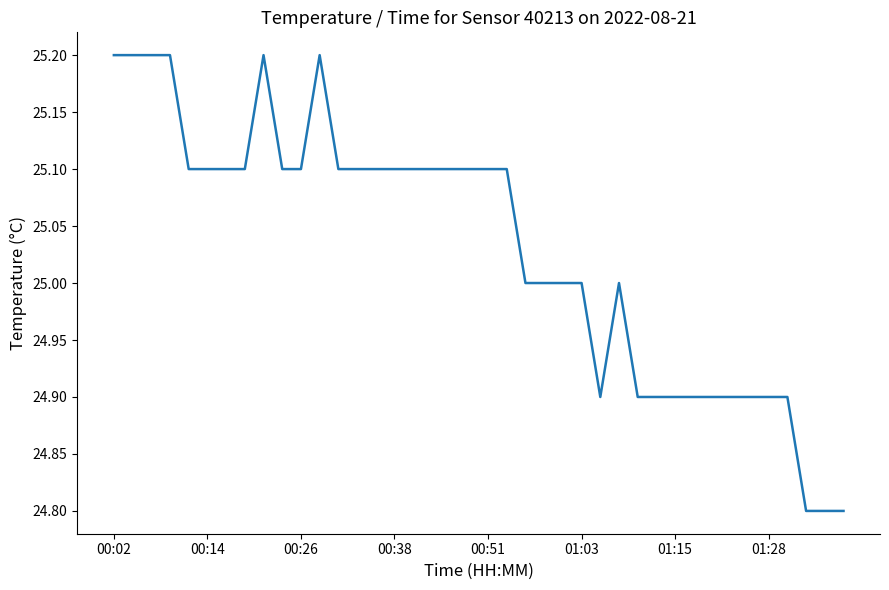

What is the average value?

25.0